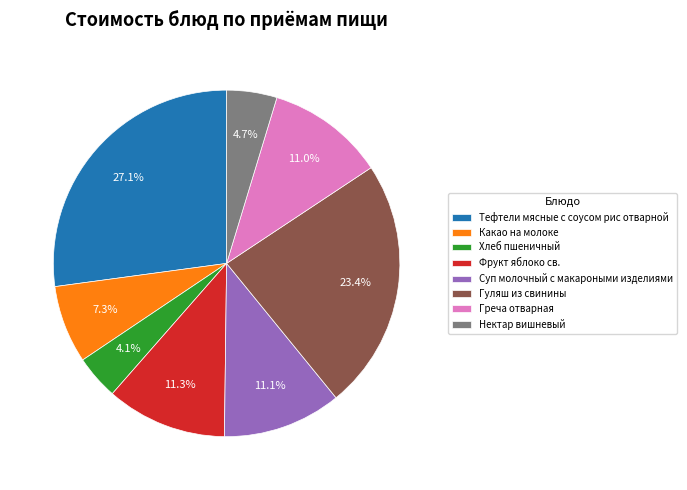

The Гуляш из свинины slice represents 23% of the pie. True or false?

True